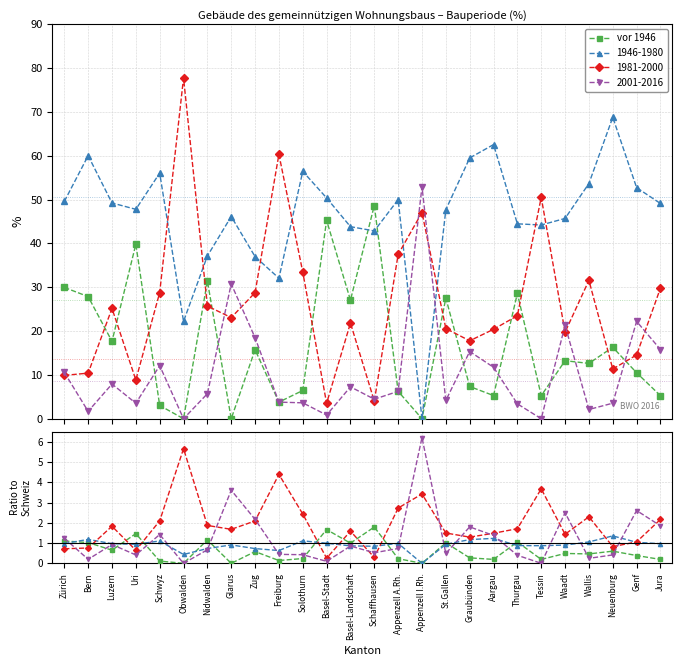

List the labels in order of value, smallest first.

Obwalden, Glarus, Appenzell I.Rh., Schwyz, Freiburg, Tessin, Jura, Aargau, Appenzell A.Rh., Solothurn, Graubünden, Genf, Wallis, Waadt, Zug, Neuenburg, Luzern, Basel-Landschaft, St.Gallen, Bern, Thurgau, Zürich, Nidwalden, Uri, Basel-Stadt, Schaffhausen